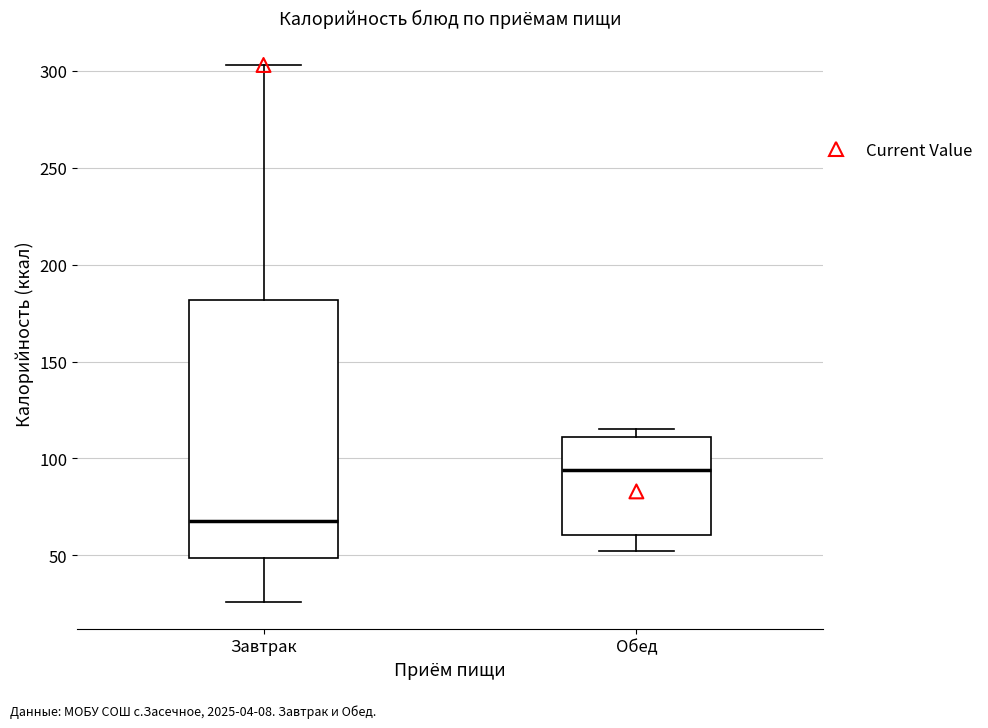

Comparing the boxes themselves (not the whiskers), which one is the tallest?

Завтрак